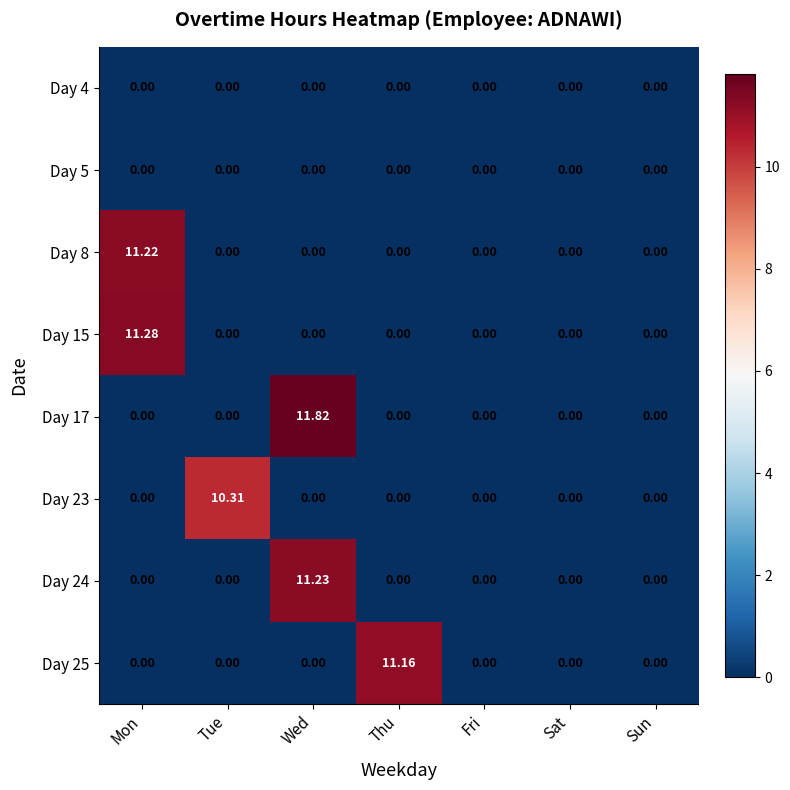

At which category is the sum across all series the highest?

Wed